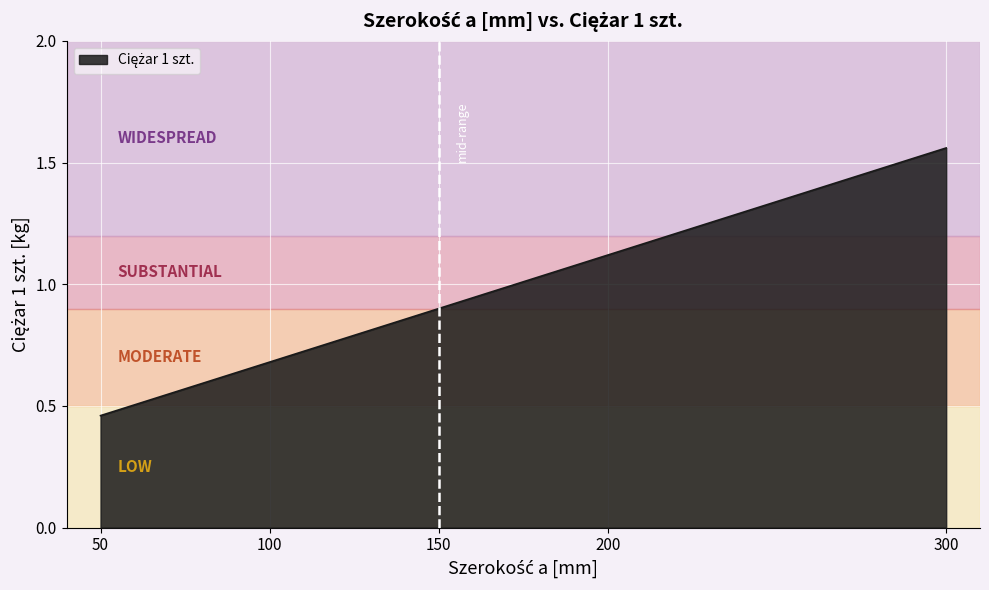

Is it true that the value at 50 is 0.3?

False